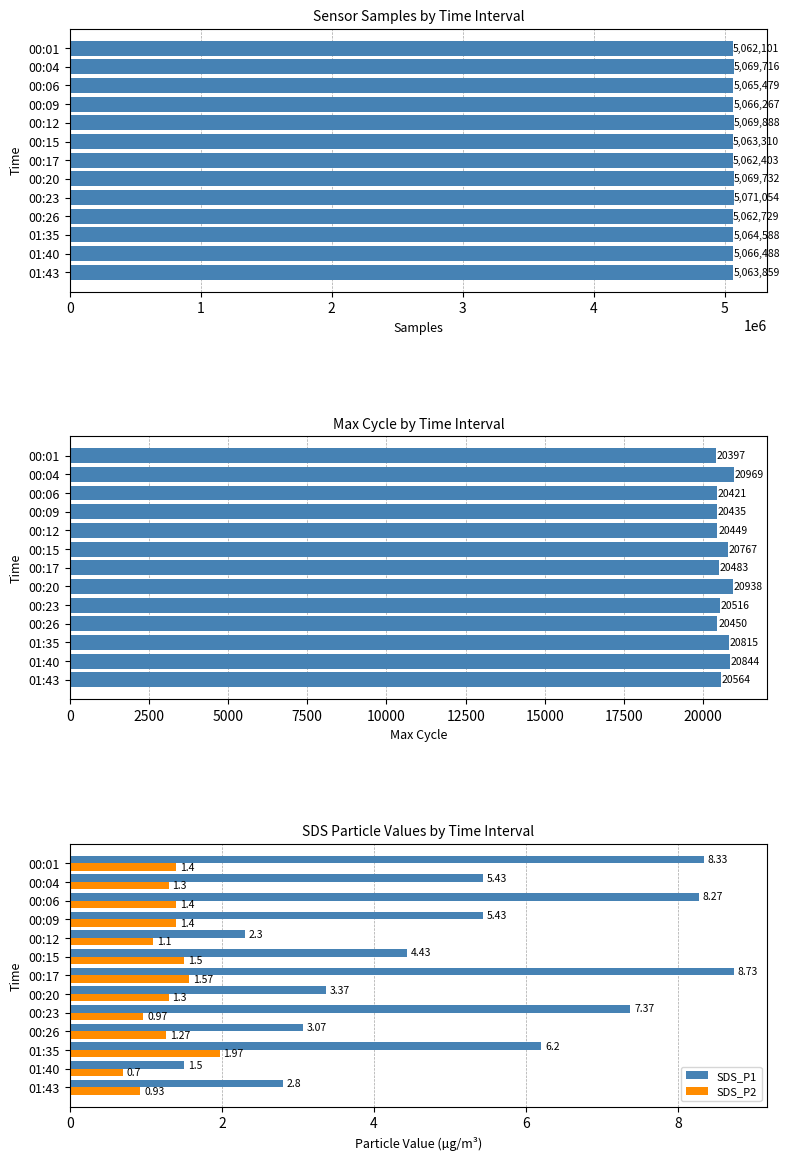

What is the sum of all SDS_P2 values?

16.8